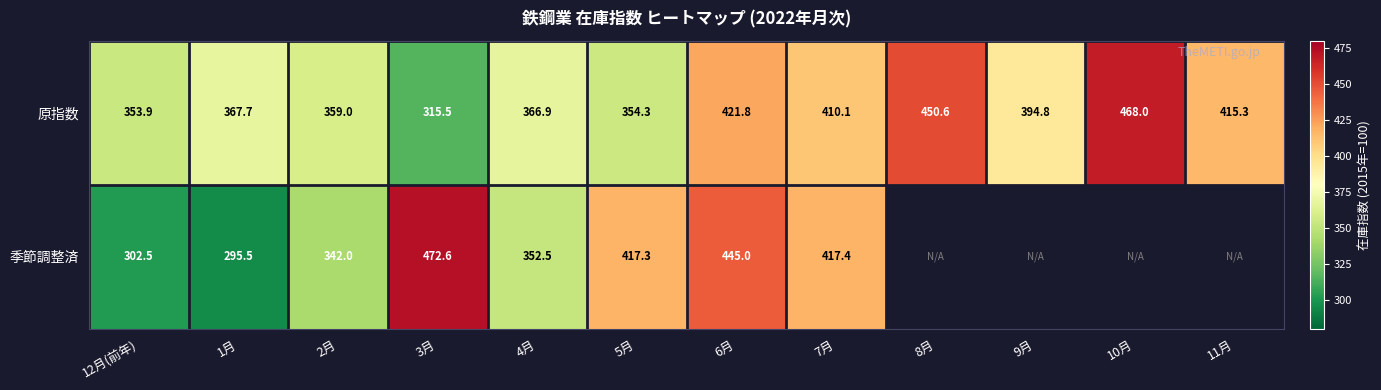

What is the difference between the maximum and minimum values in the 原指数 series?

152.5